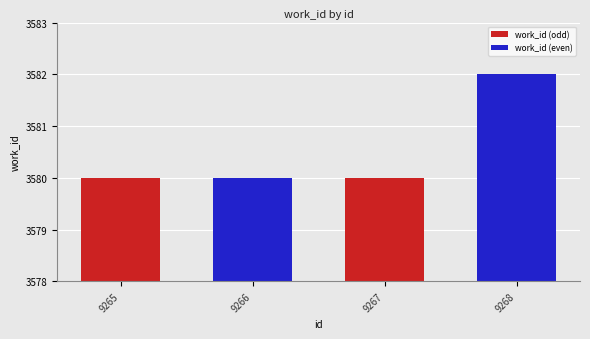

At which label does work_id (even) reach its minimum?

9265